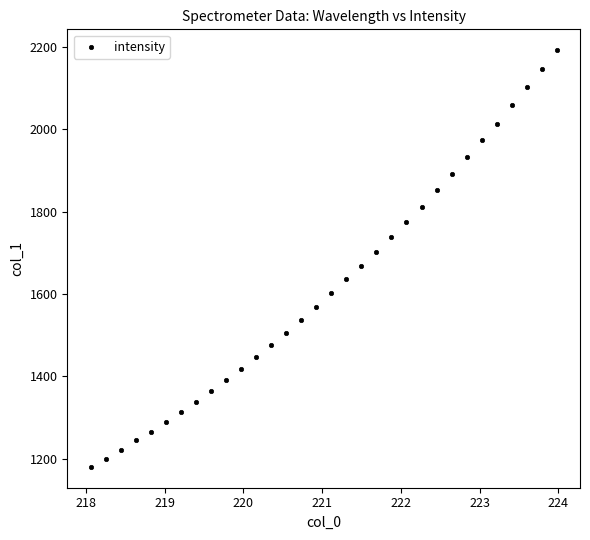

What is the range of X values (max minus min)?

5.9